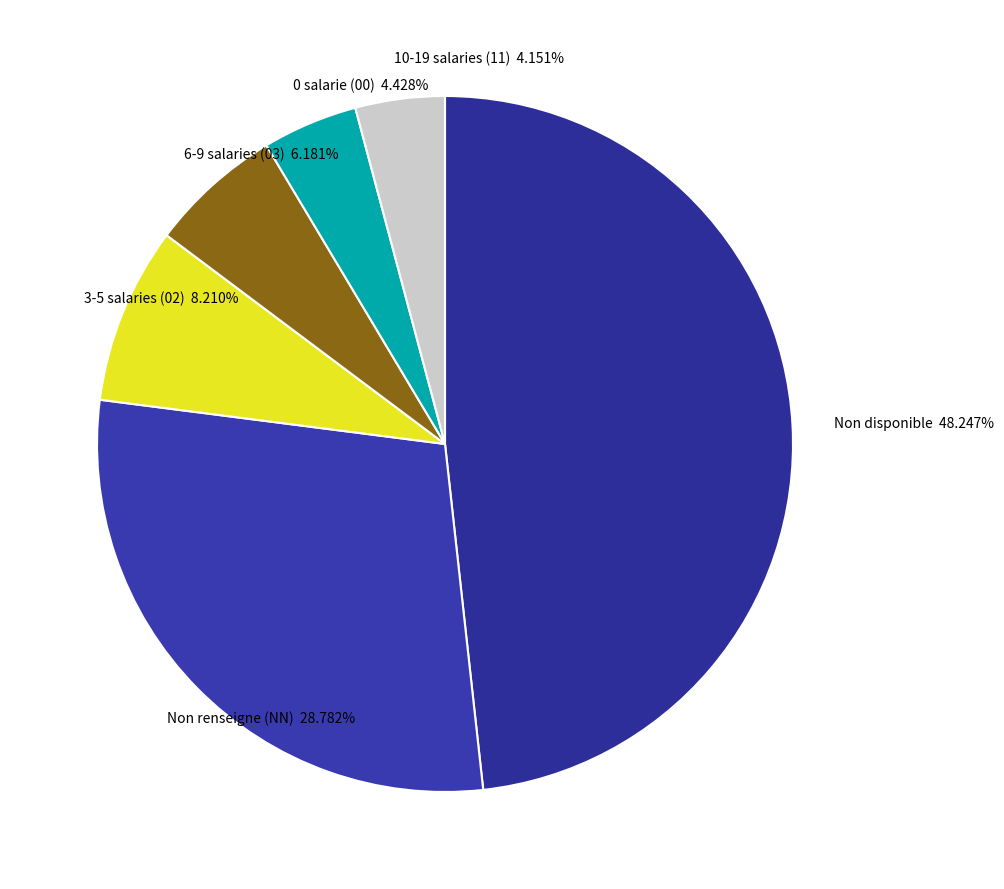

Count the number of slices in the pie.

6